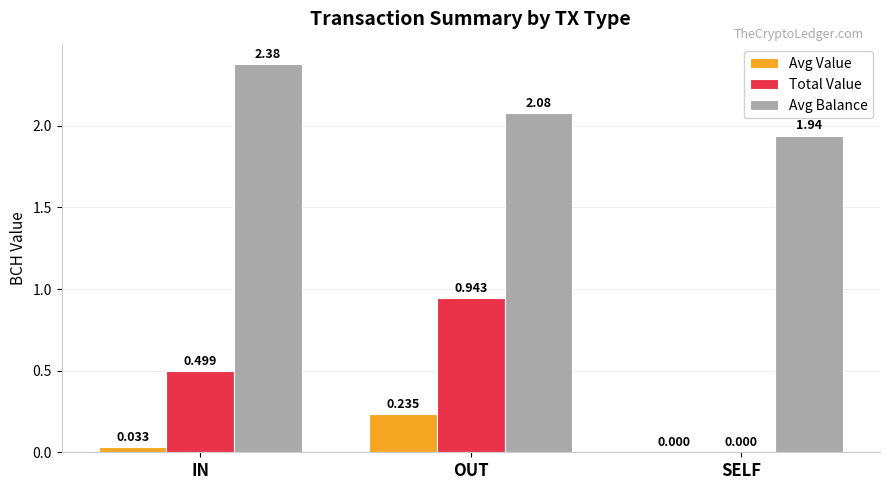

Which category has the highest value in the Total Value series?

OUT